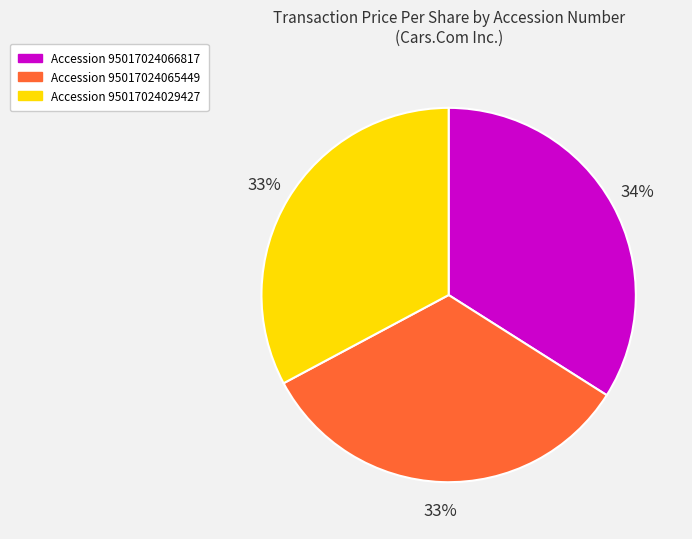

To the nearest percent, what percentage of the pie is Accession 95017024029427?

33%